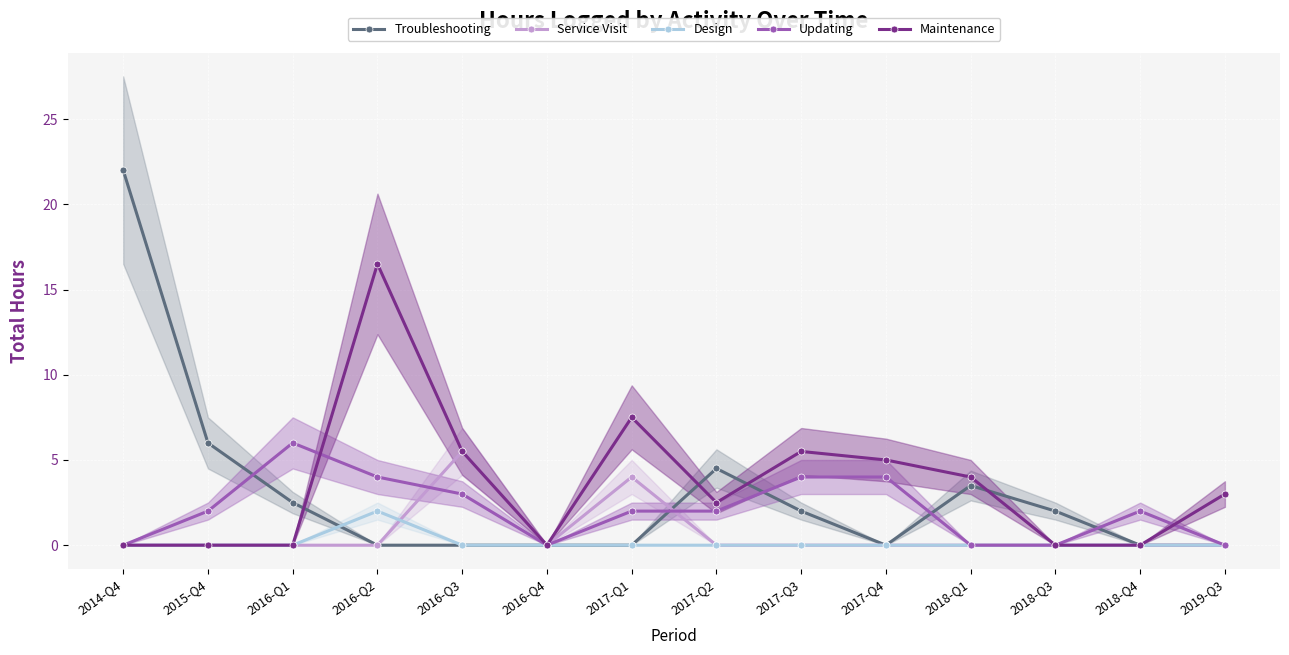

Which series ends up on top after the final intersection of Troubleshooting and Maintenance?

Troubleshooting